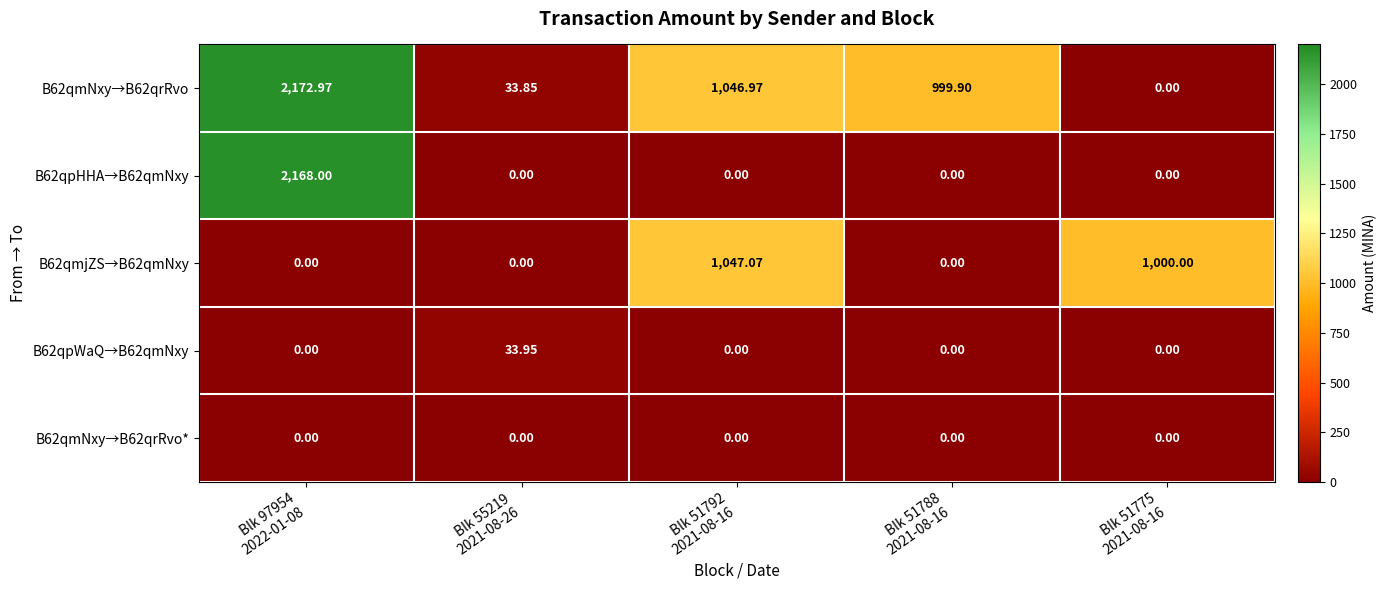

Count the number of data series in this chart.

5